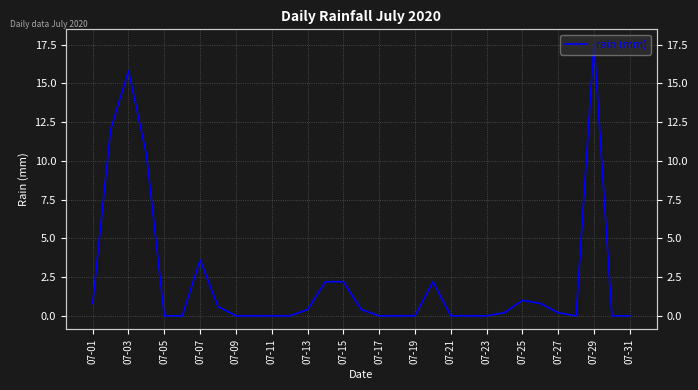

Which category has the lowest value across all series?

07-05